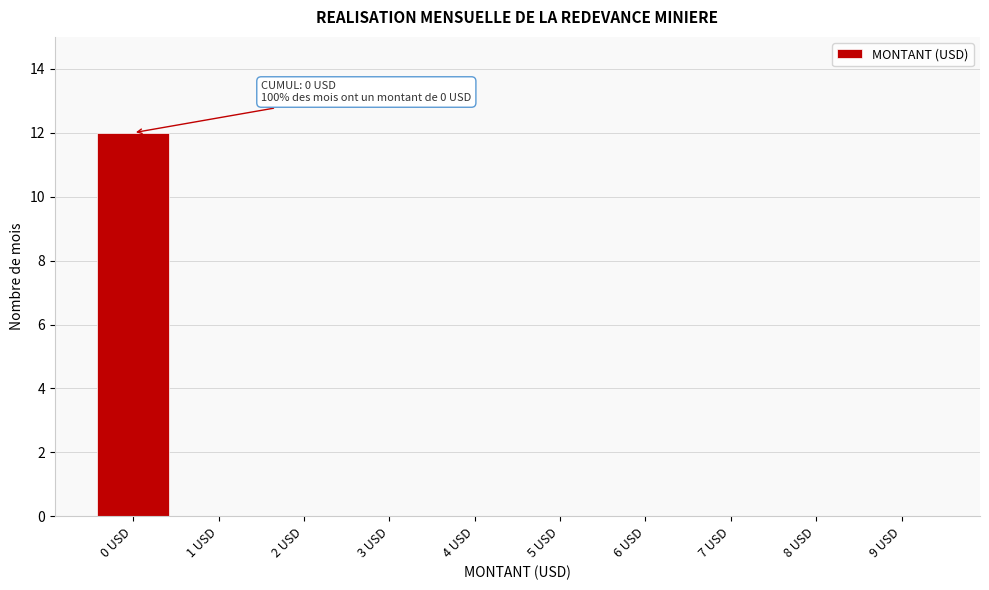

Reading left to right, what are all the values shown in this chart?

0 USD=12	1 USD=0	2 USD=0	3 USD=0	4 USD=0	5 USD=0	6 USD=0	7 USD=0	8 USD=0	9 USD=0